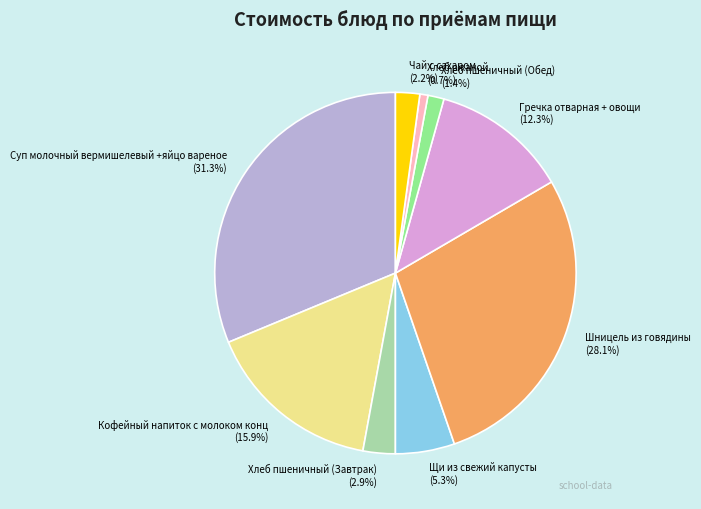

Which has a higher value, Хлеб ржаной or Хлеб пшеничный (Завтрак)?

Хлеб пшеничный (Завтрак)